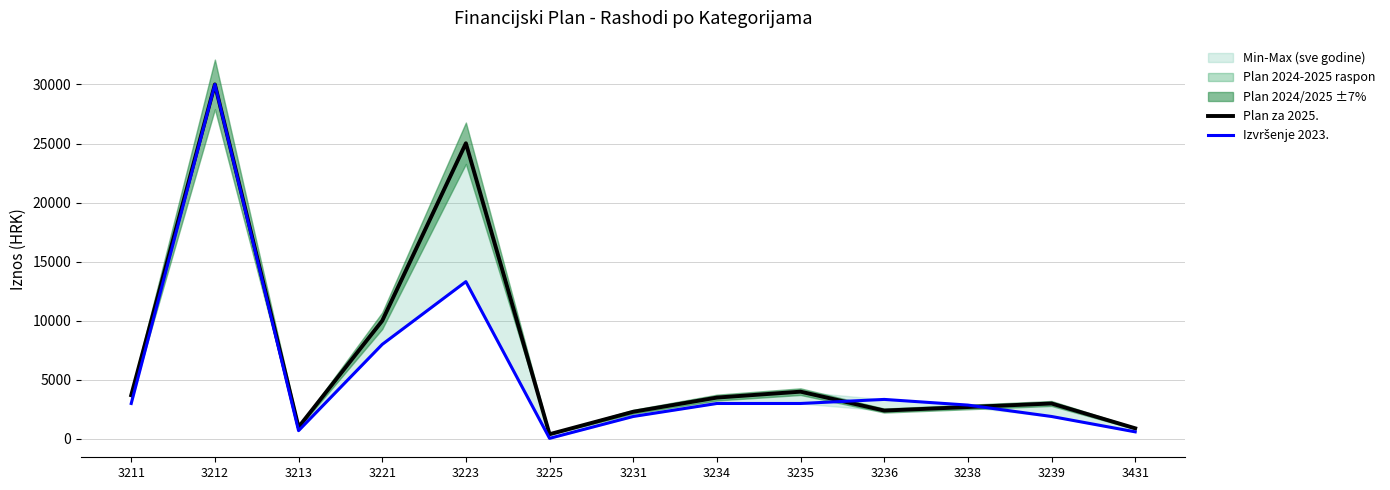

What is the sum of all Plan za 2025. values?

88921.0